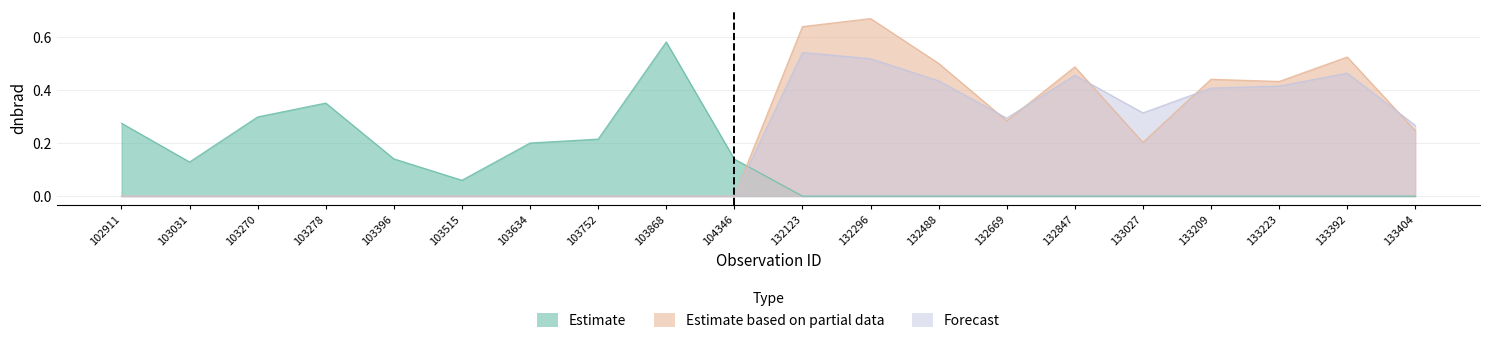

True or false: Estimate and Estimate based on partial data intersect in this chart.

True